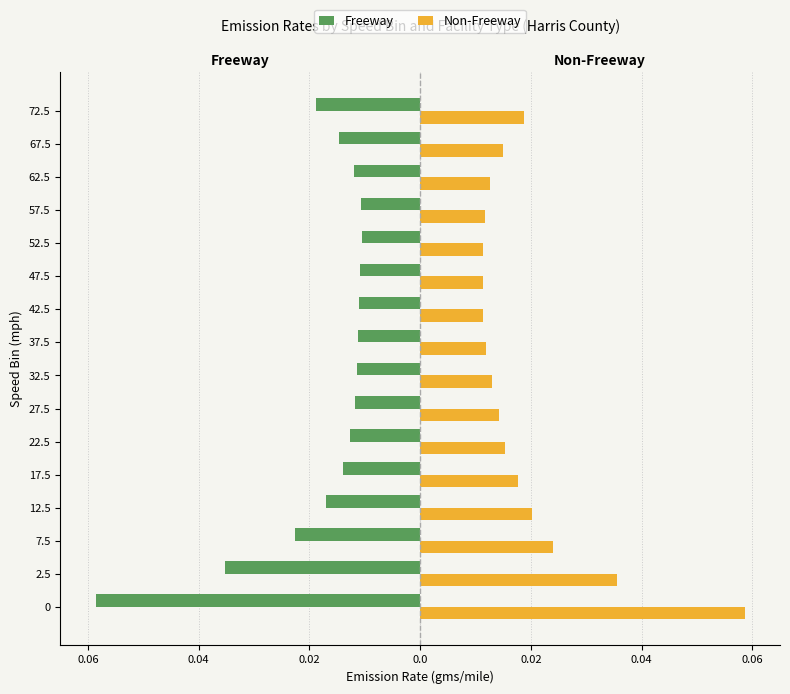

What are all the series names shown in the legend?

Freeway, Non-Freeway